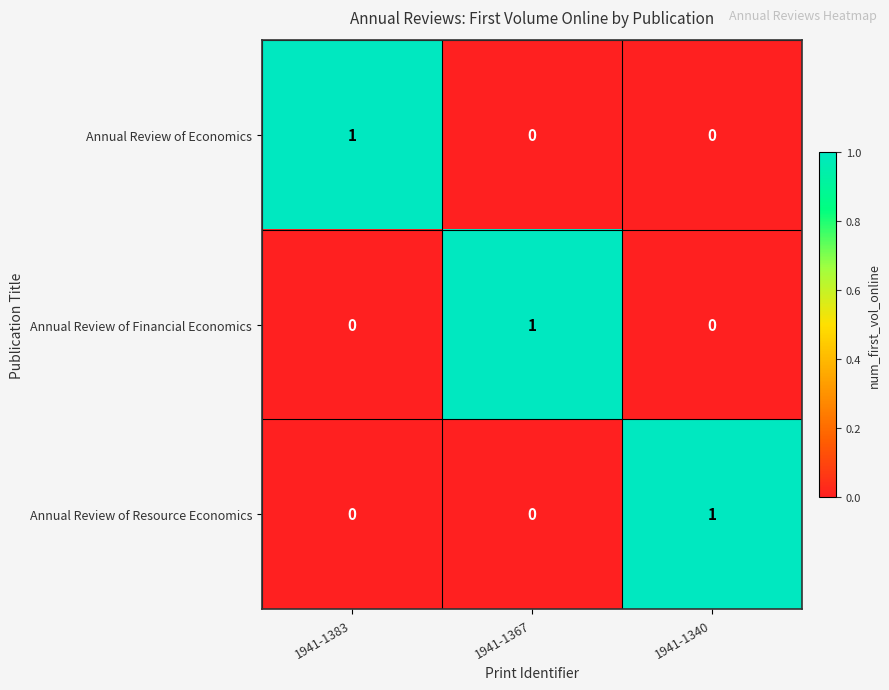

How many categories are shown in the chart?

3